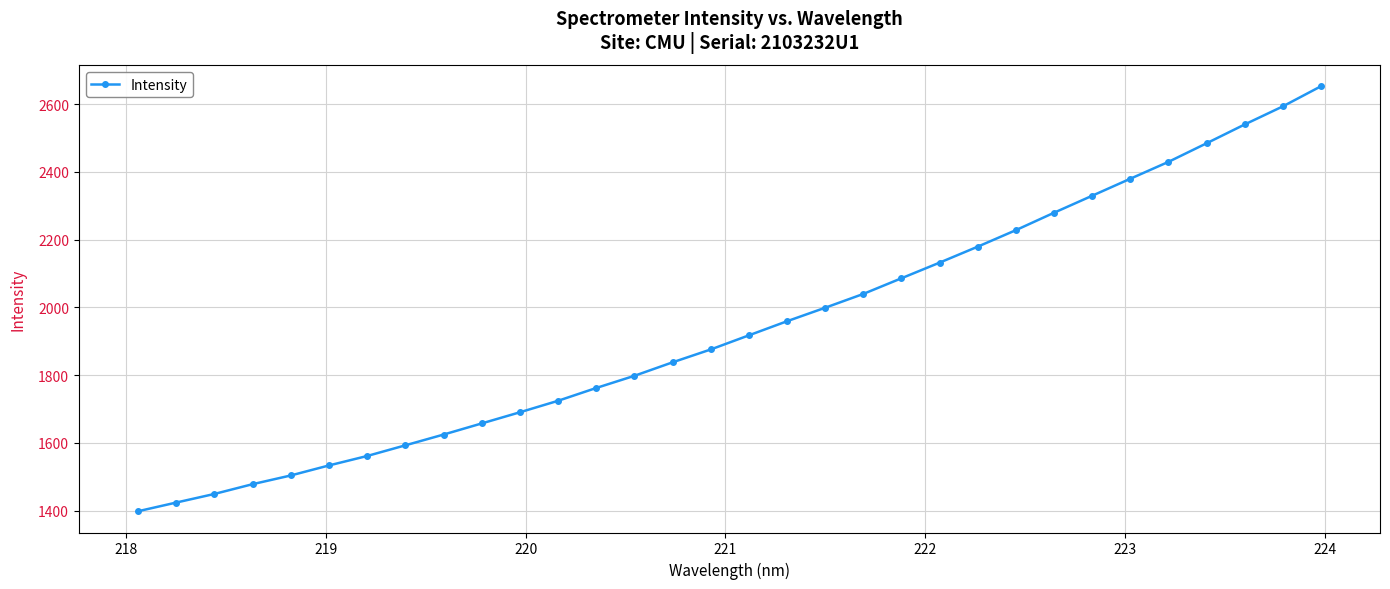

What is the greatest value displayed?

2652.4